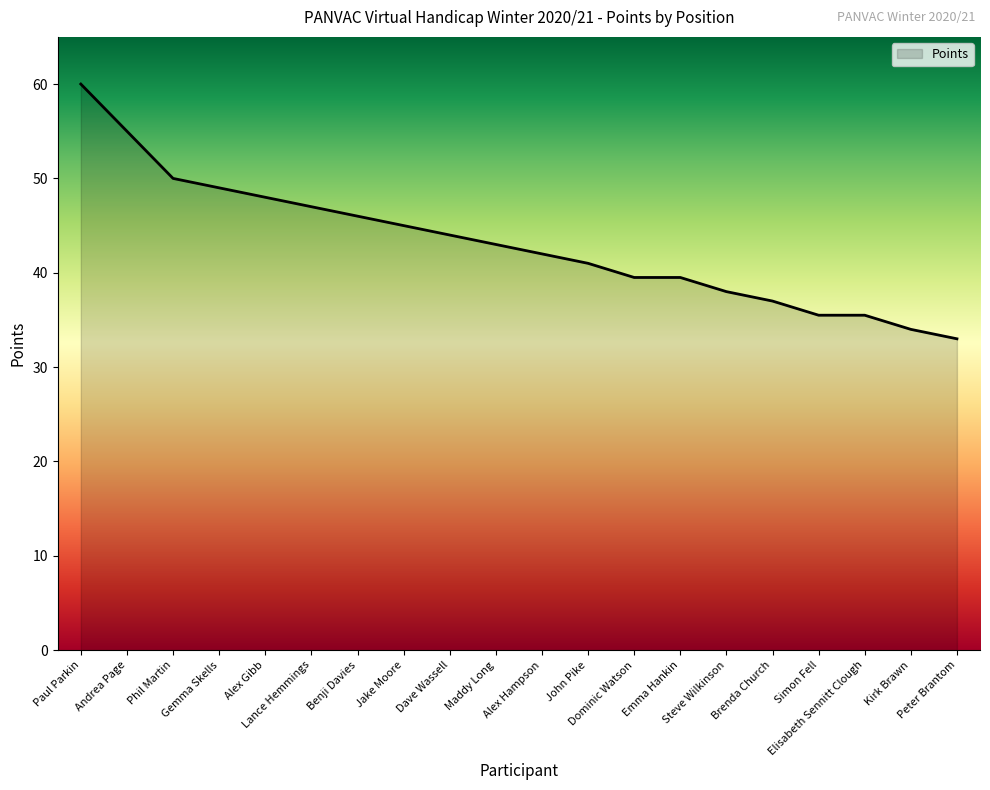

Does the chart have visible grid lines?

No